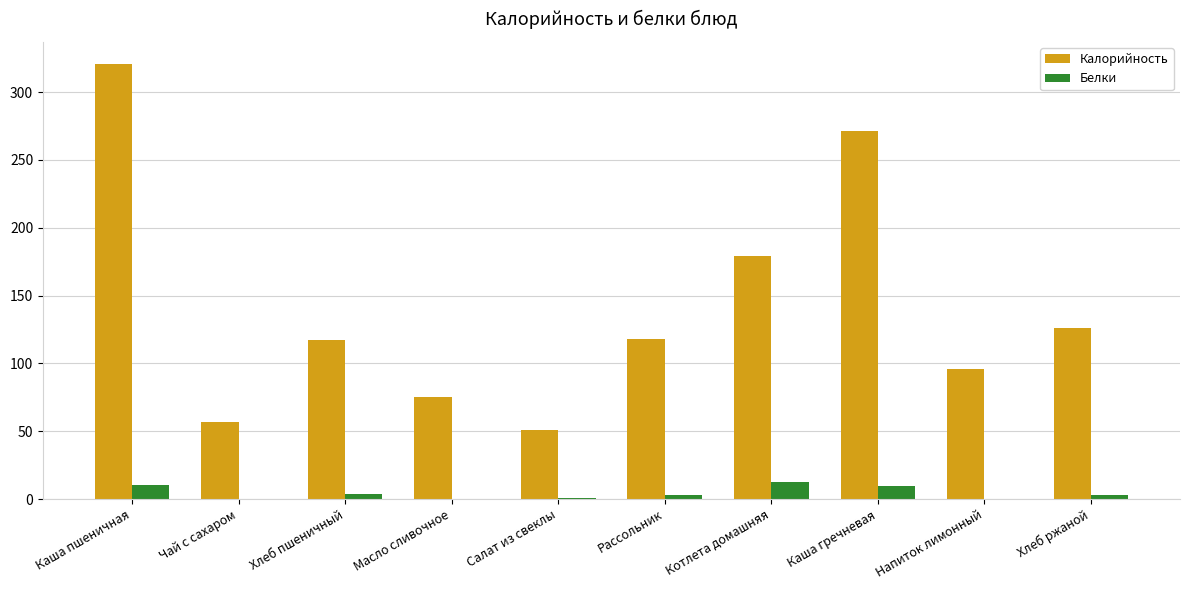

What is the highest value of the Калорийность series?

321.0